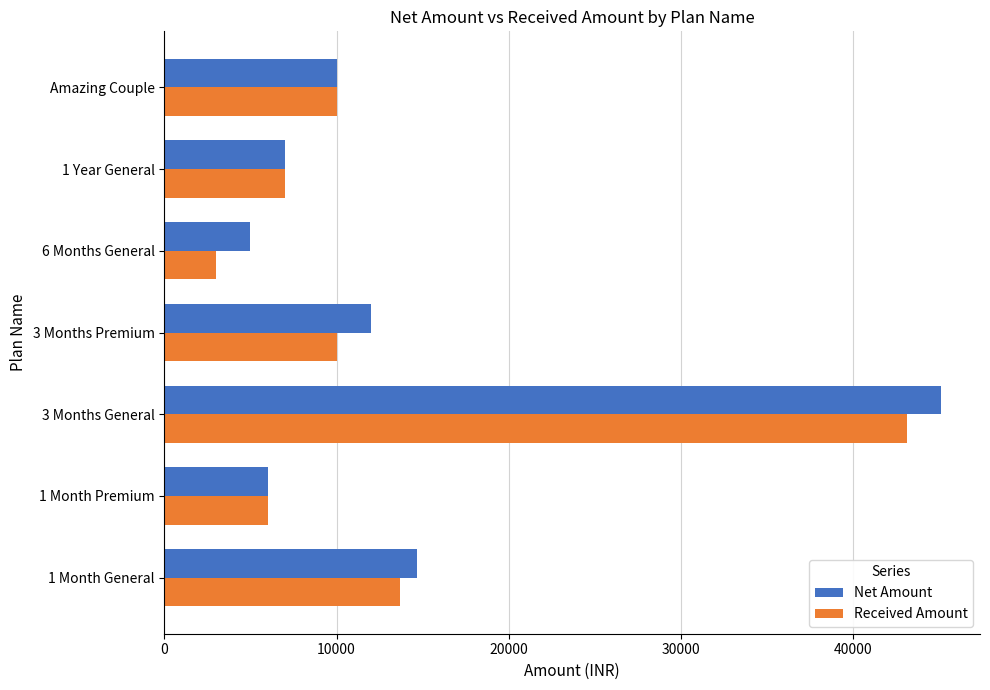

Rank the series by their average value, from lowest to highest.

Received Amount, Net Amount